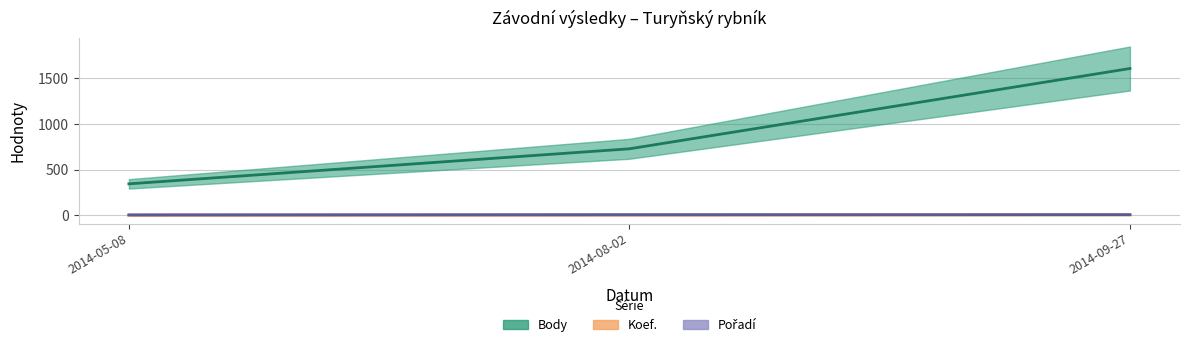

The value of Koef. at 2014-08-02 is 3. True or false?

False